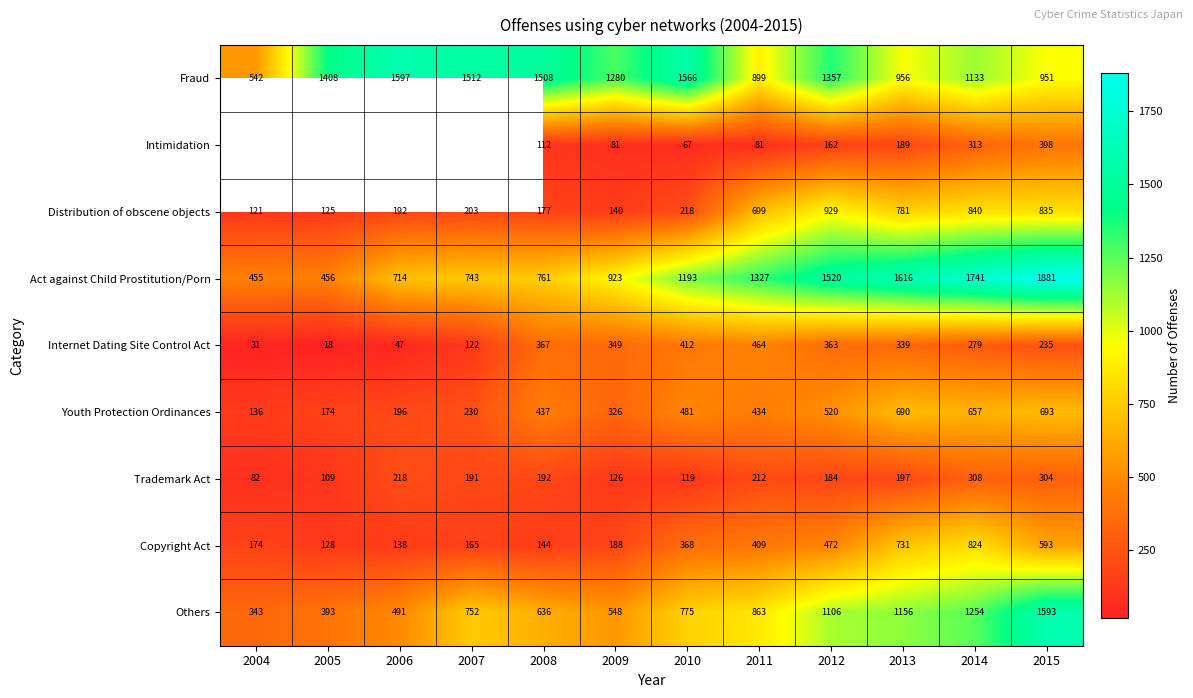

Is the value of Others at 2008 greater than the value of Distribution of obscene objects at 2014?

No